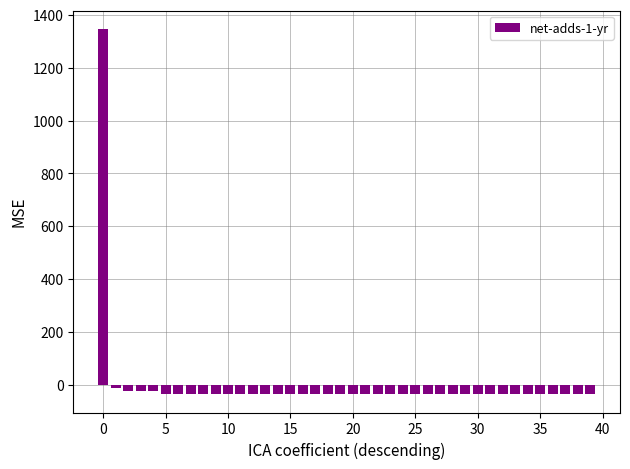

What is the greatest value displayed?

1346.9